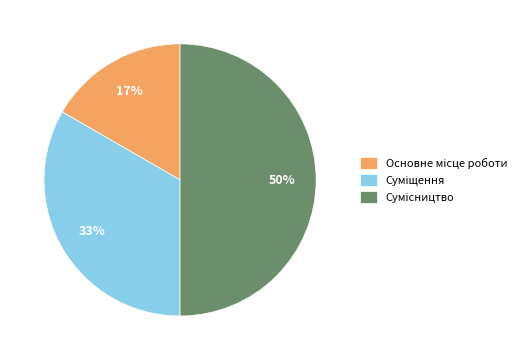

To the nearest percent, what is the average slice percentage?

33%